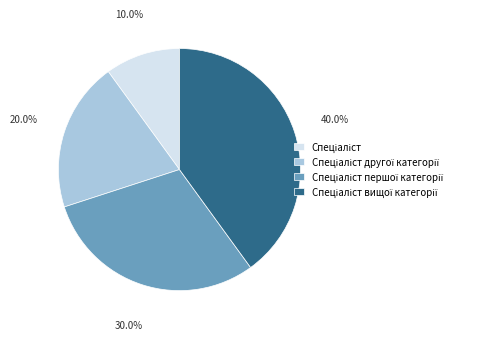

Does any single category account for the majority?

No